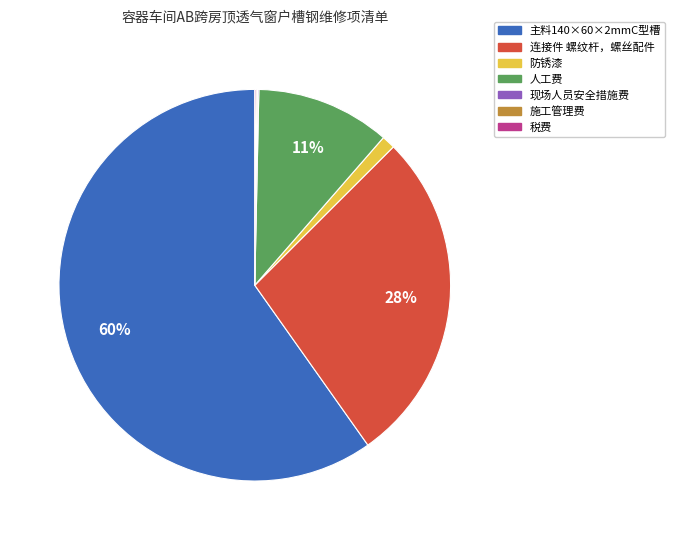

Is it true that 防锈漆 is 1% of the pie?

True